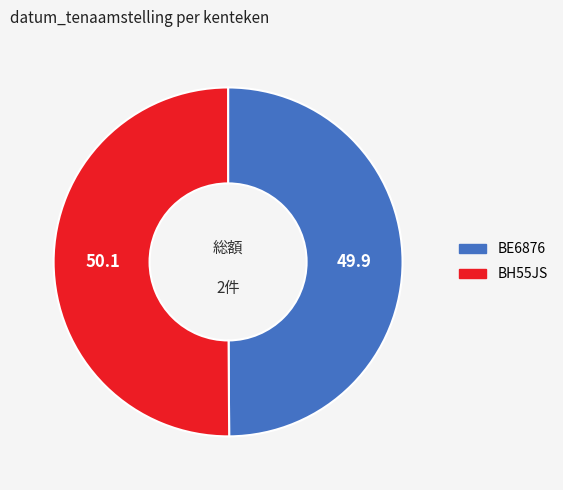

The BE6876 slice represents 44% of the pie. True or false?

False